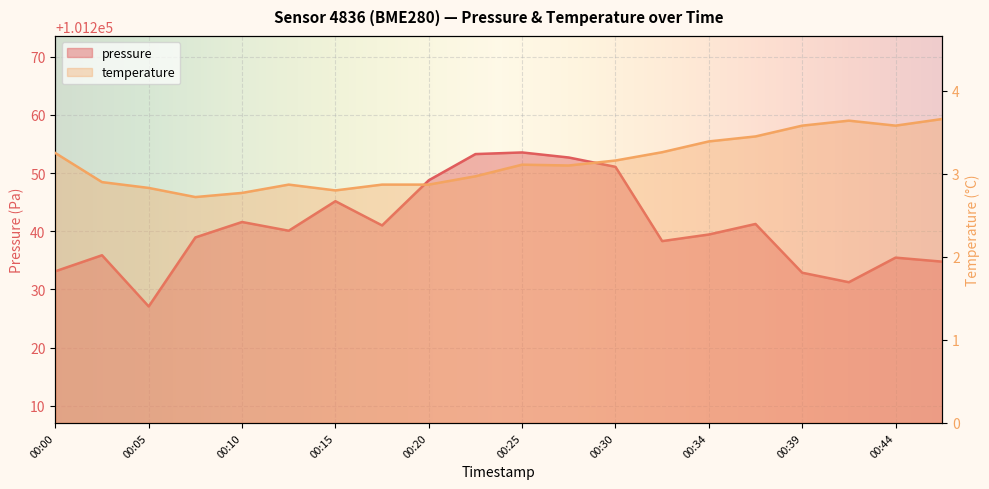

True or false: temperature has more than 0 interior local peaks.

True